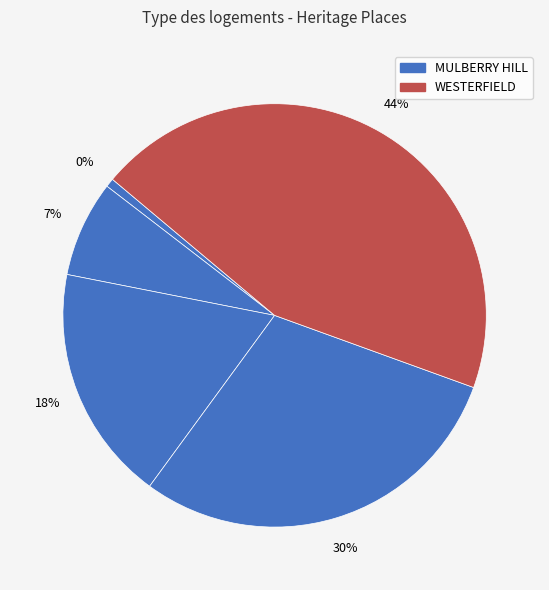

The GUMNUTS COTTAGE slice represents 7% of the pie. True or false?

False